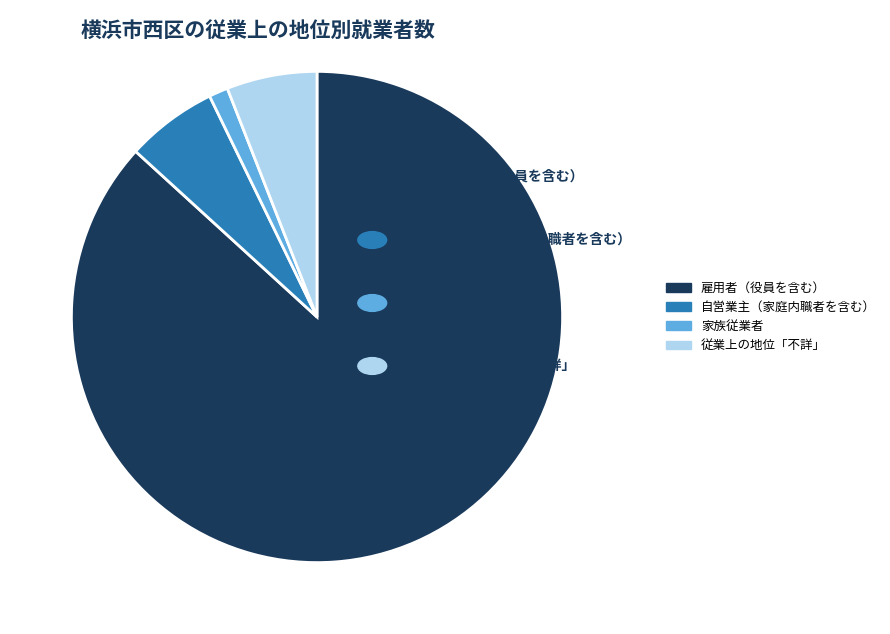

Approximately how many times larger is the value at 自営業主（家庭内職者を含む） compared to 従業上の地位「不詳」?

1.0